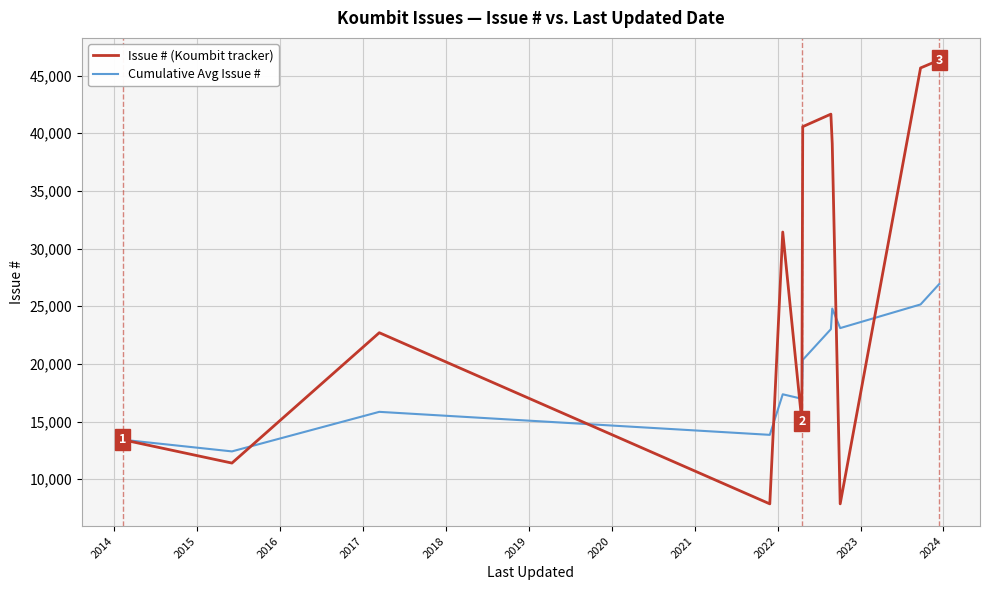

What is the minimum value for Cumulative Avg Issue #?

12409.0